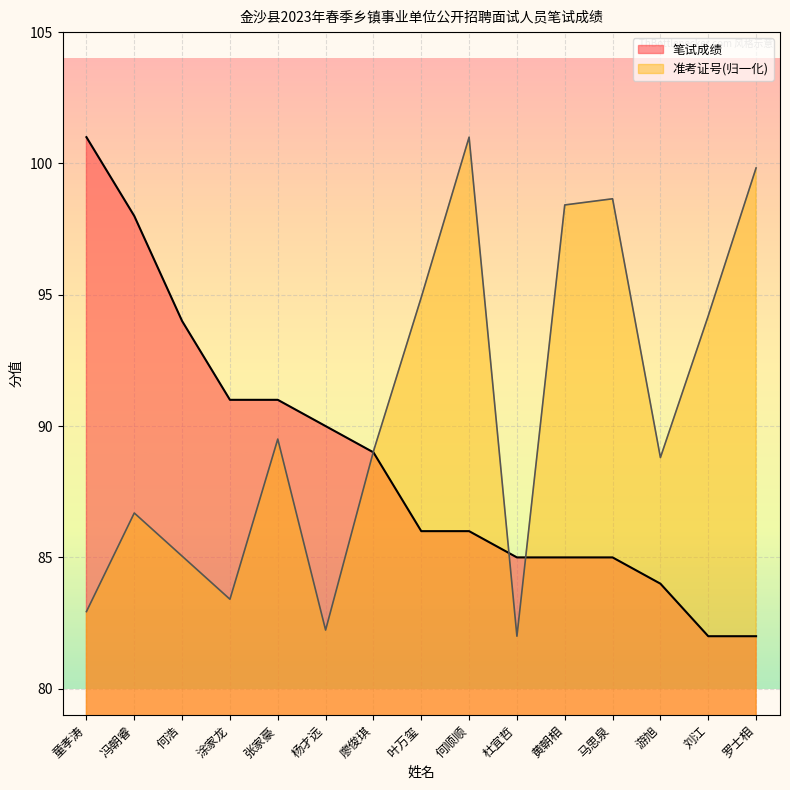

Reading right to left, transcribe all the data shown in this chart.

笔试成绩: 罗士相=82.0	刘江=82.0	游旭=84.0	马思泉=85.0	黄朝相=85.0	杜宜哲=85.0	何顺顺=86.0	叶万玺=86.0	廖俊琪=89.0	杨才远=90.0	张家豪=91.0	涂家龙=91.0	何浩=94.0	冯朝睿=98.0	童孝涛=101.0
准考证号(万): 罗士相=99.8	刘江=94.2	游旭=88.8	马思泉=98.7	黄朝相=98.4	杜宜哲=82.0	何顺顺=101.0	叶万玺=94.9	廖俊琪=89.0	杨才远=82.2	张家豪=89.5	涂家龙=83.4	何浩=85.0	冯朝睿=86.7	童孝涛=82.9